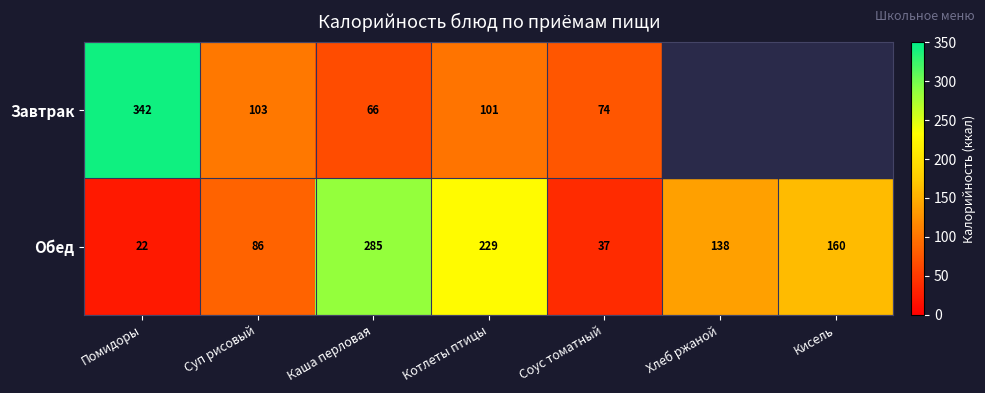

What is the difference between the Завтрак values at Соус томатный and Каша перловая?

8